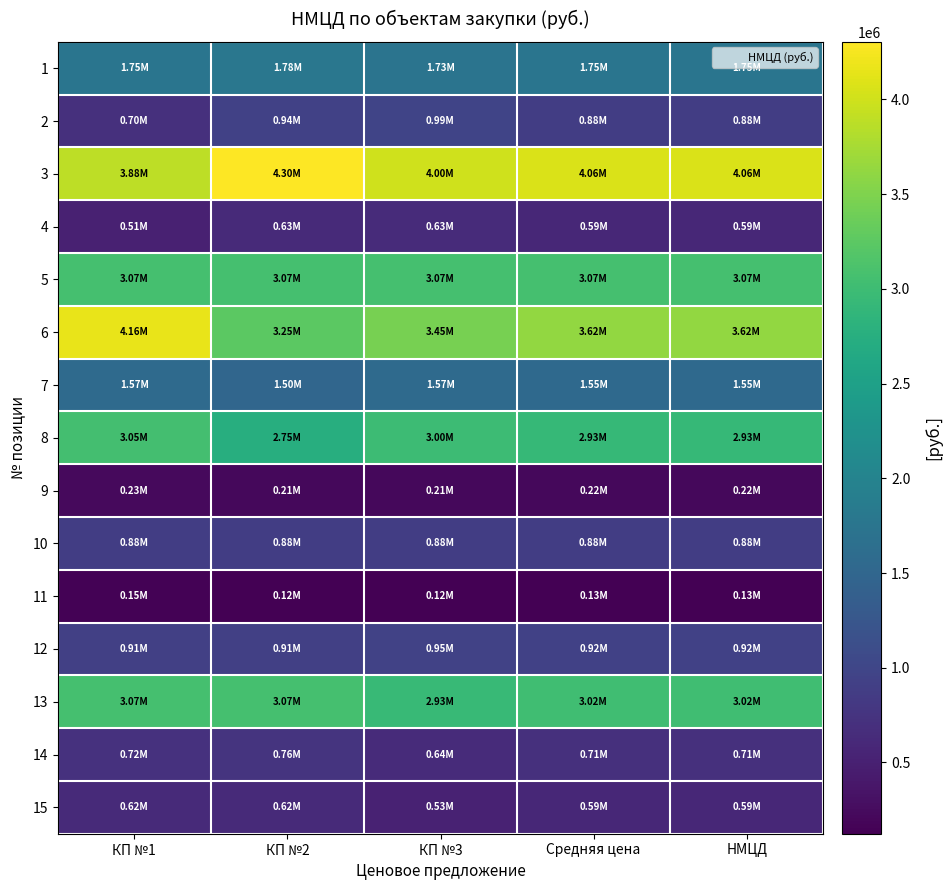

How many distinct data groups are displayed?

15